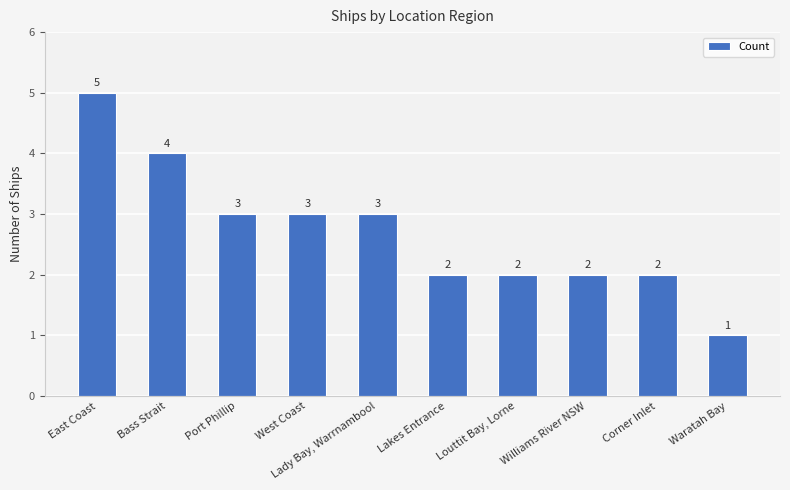

The value at Lady Bay, Warrnambool is 3. True or false?

True